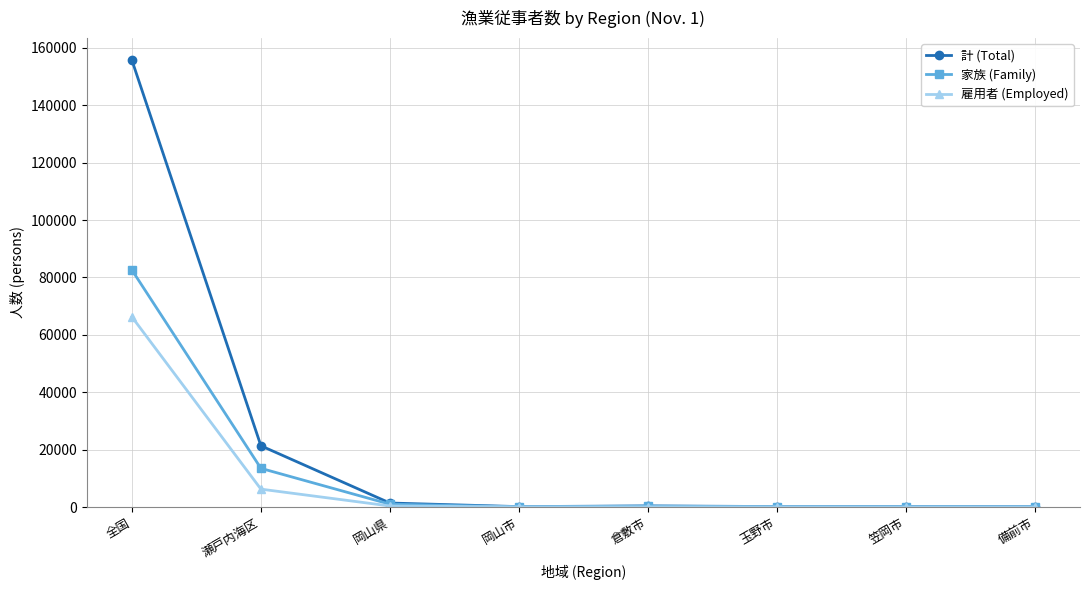

True or false: 雇用者 (Employed) has a value of 97726 at 全国.

False